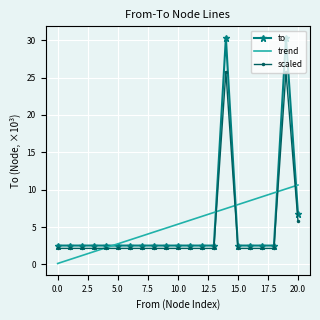

How many times do to and trend cross each other?

5